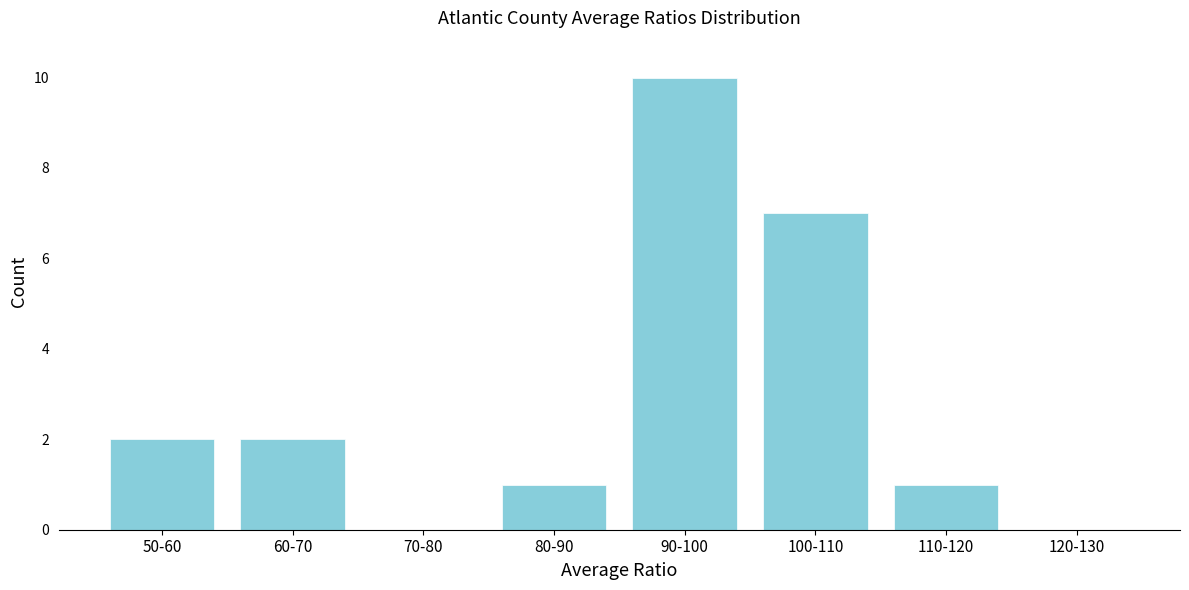

What is the greatest value displayed?

10